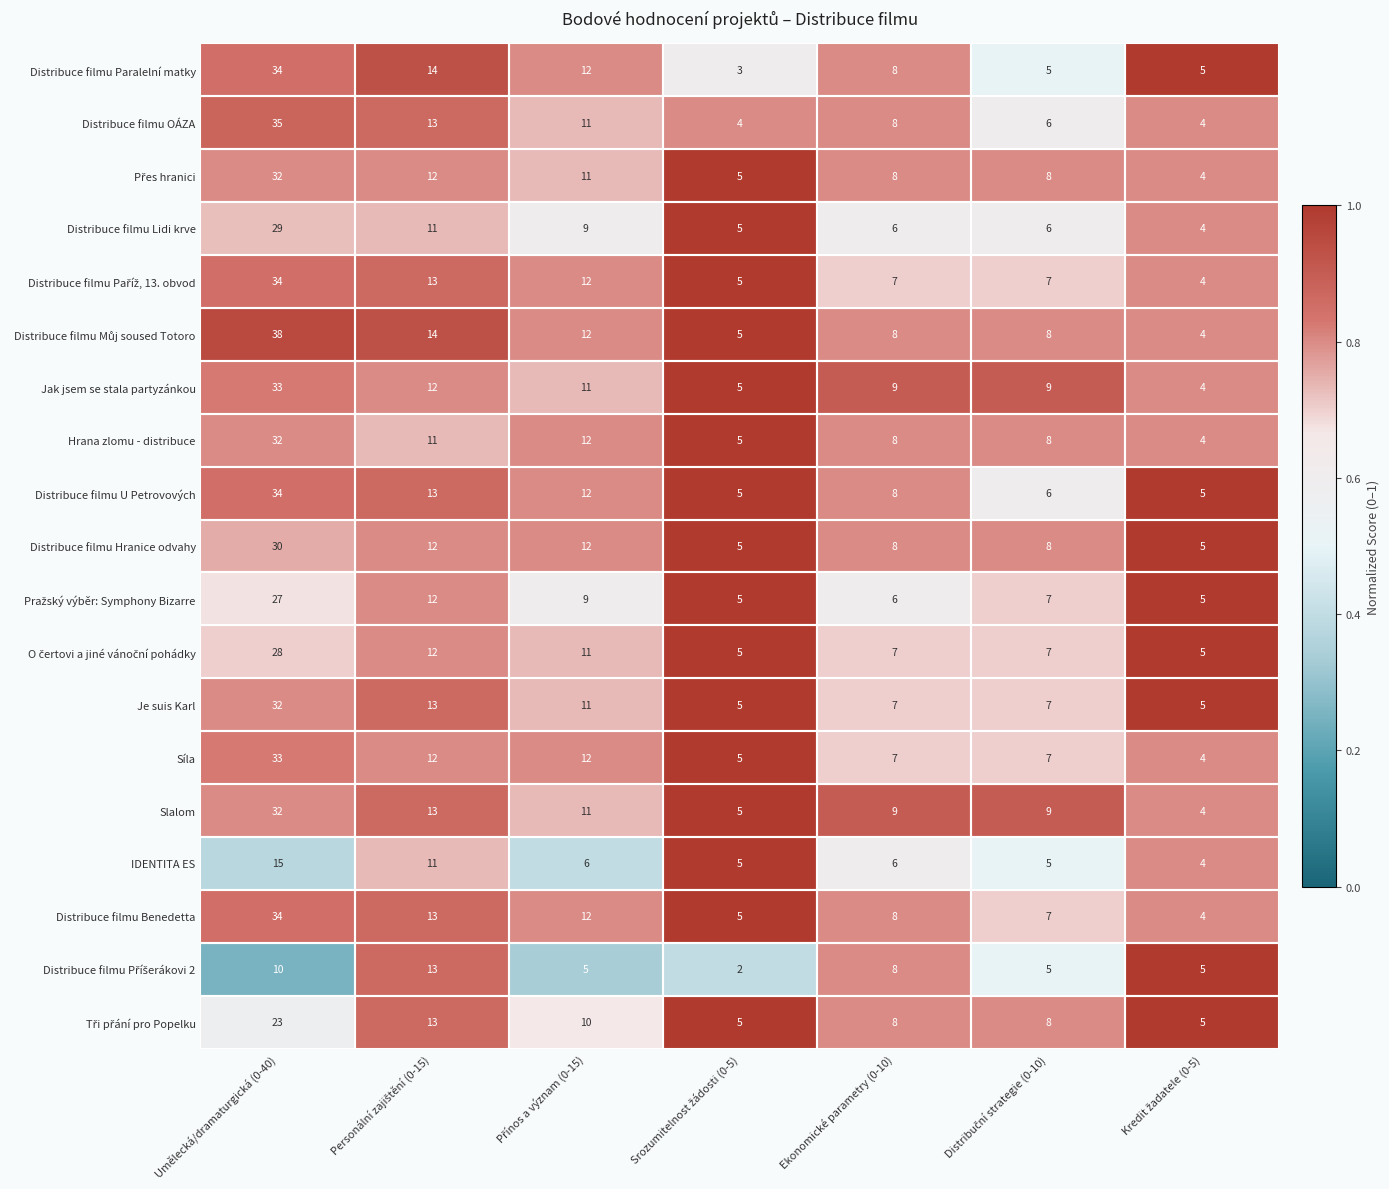

At which label does Distribuce filmu Hranice odvahy first exceed 8?

Umělecká/dramaturgická (0-40)